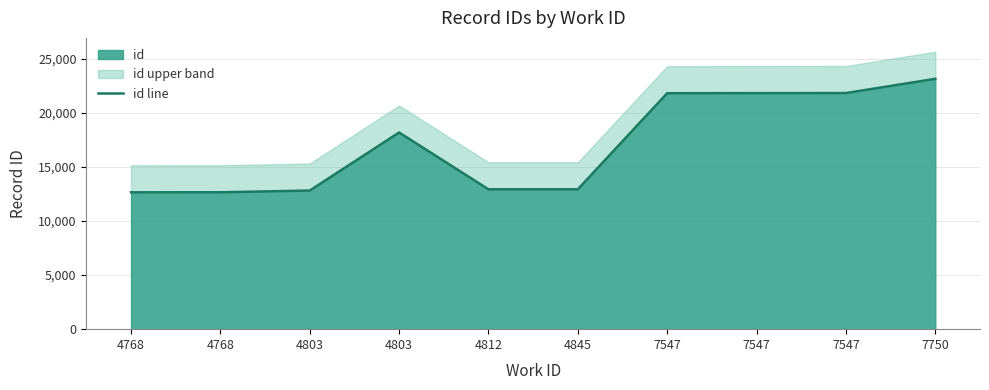

At which category does the data reach its first local valley?

4812